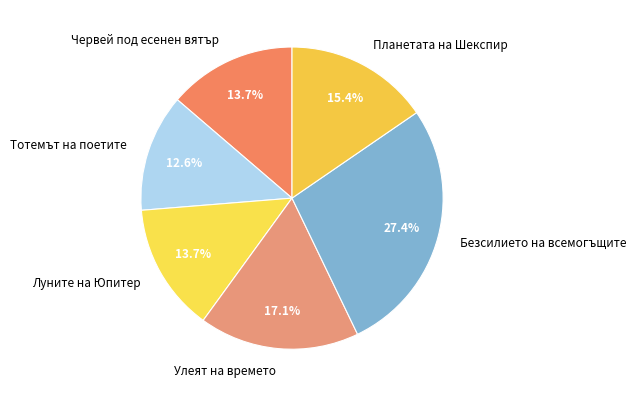

Which slice is the smallest?

Тотемът на поетите